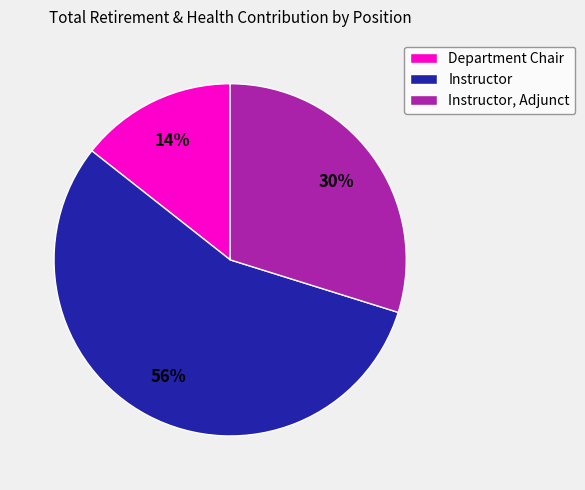

True or false: Instructor, Adjunct accounts for 8% of the total.

False